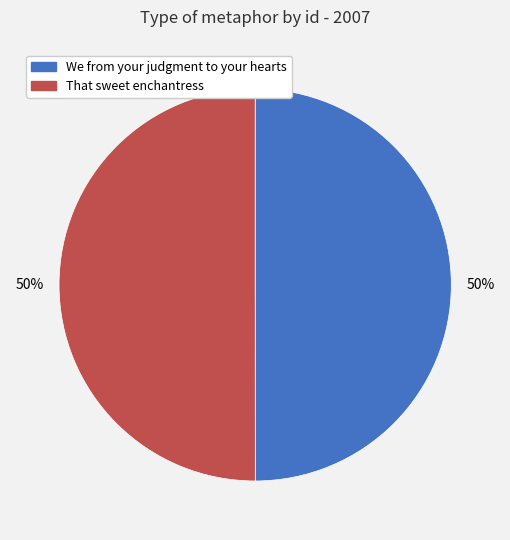

True or false: That sweet enchantress accounts for 50% of the total.

True